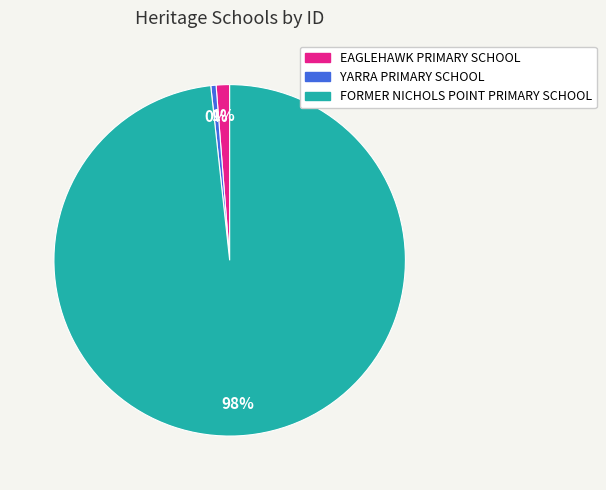

What percentage is the EAGLEHAWK PRIMARY SCHOOL slice, to the nearest percent?

1%